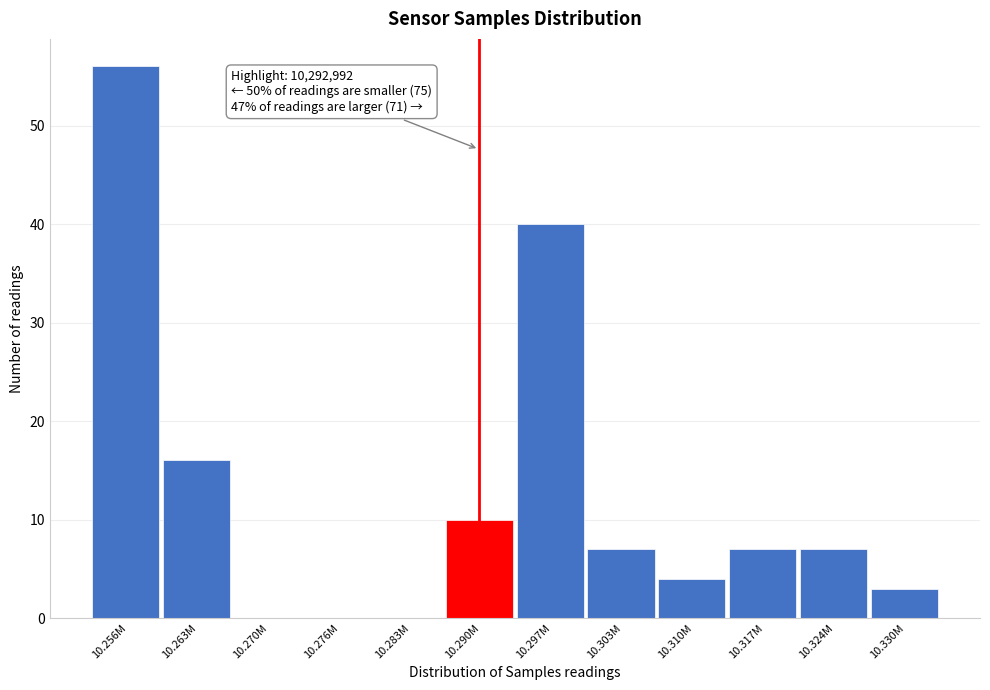

Reading left to right, list all the values displayed in this chart.

10.256M=56	10.263M=16	10.270M=0	10.276M=0	10.283M=0	10.290M=10	10.297M=40	10.303M=7	10.310M=4	10.317M=7	10.324M=7	10.330M=3